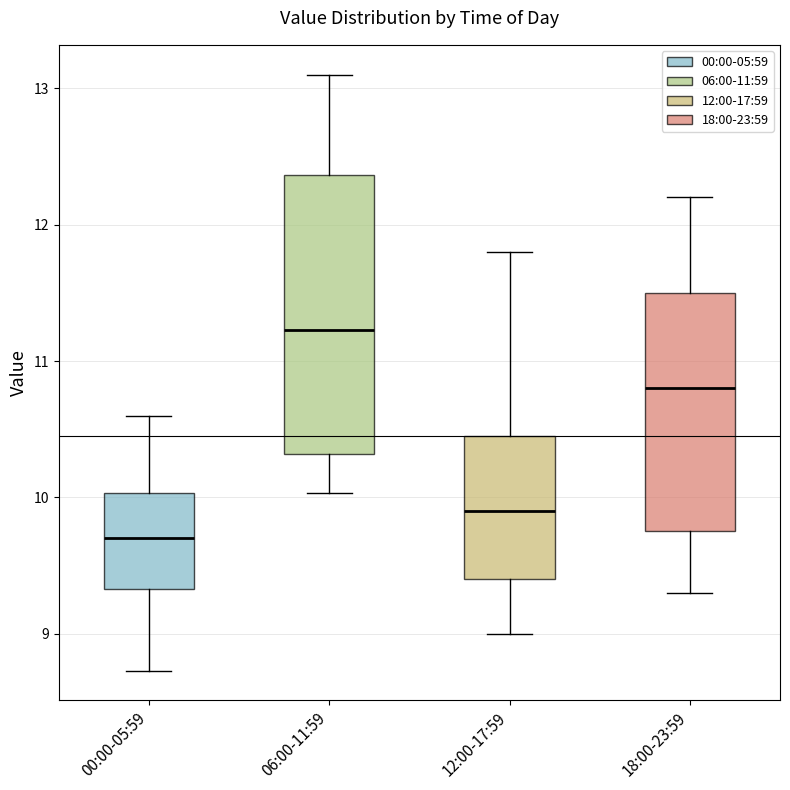

Which box has the lowest median line?

00:00-05:59